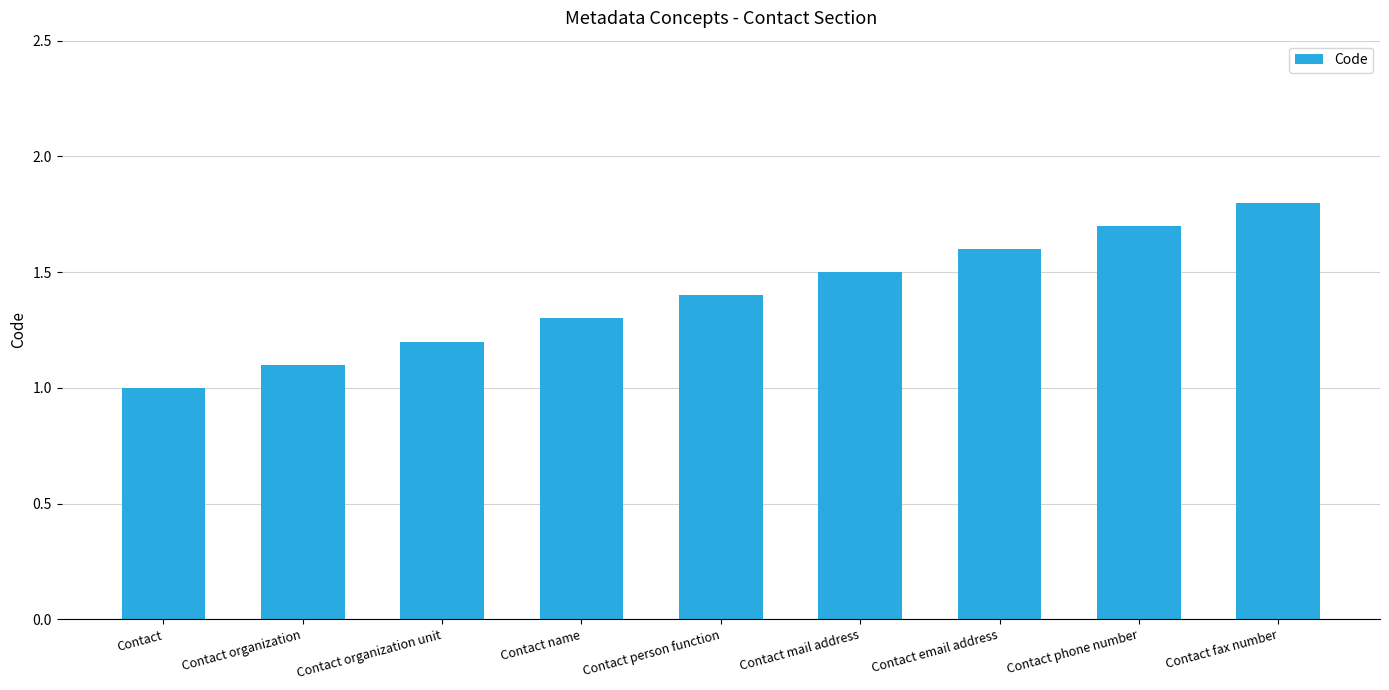

List the labels in order of value, smallest first.

Contact, Contact organization, Contact organization unit, Contact name, Contact person function, Contact mail address, Contact email address, Contact phone number, Contact fax number